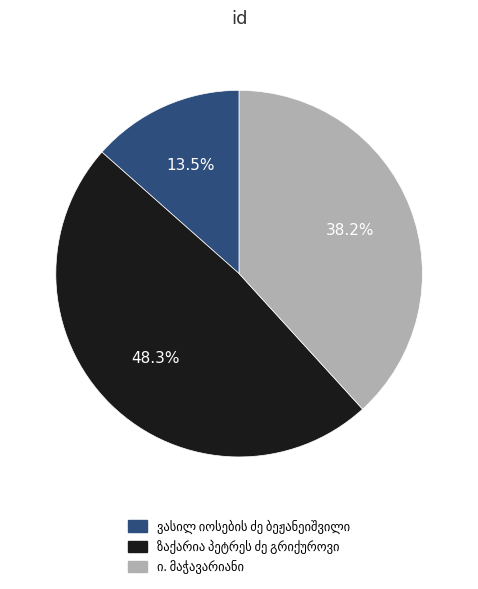

Does any single category account for the majority?

No